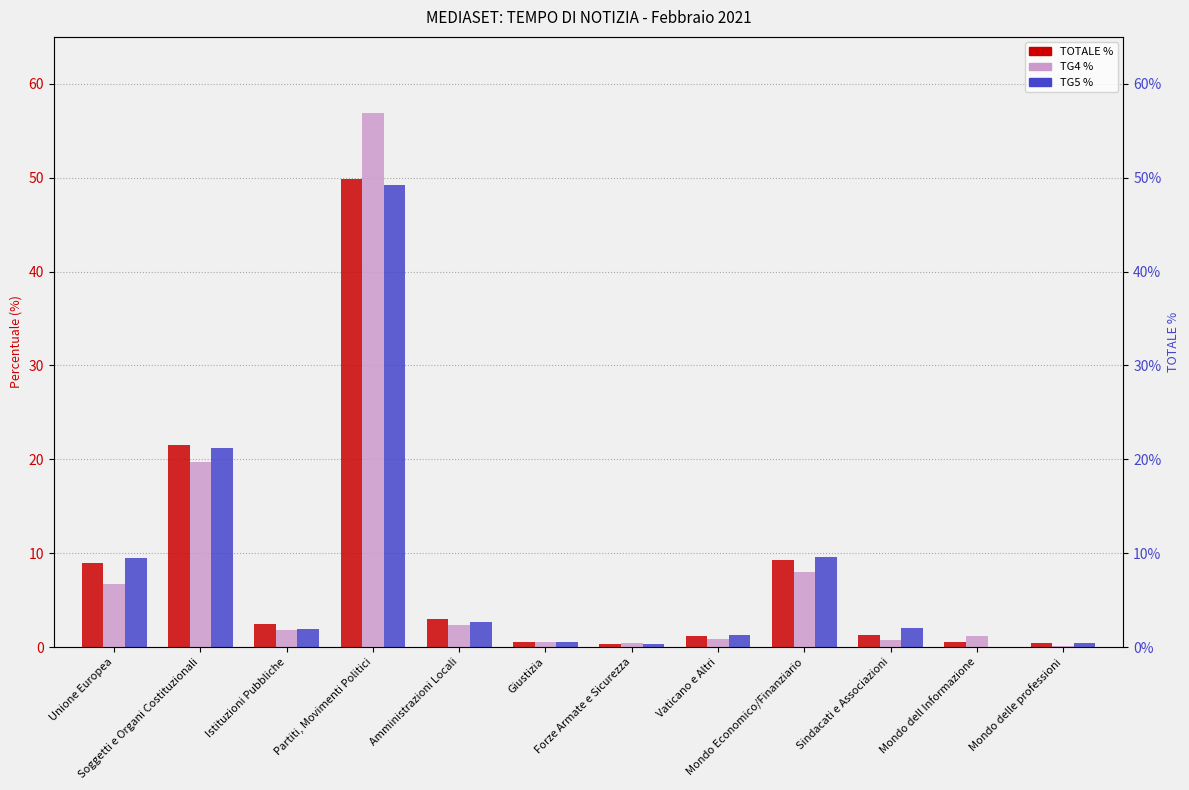

How many values in the TG4 % series are below 1?

5